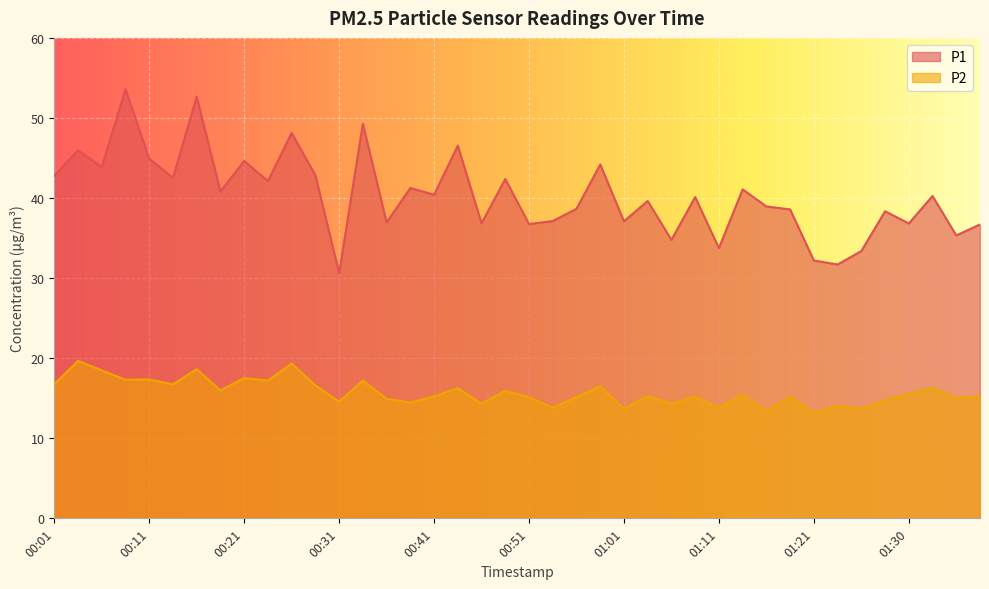

Reading left to right, list all the values displayed in this chart.

P1: 42.8	46.0	43.9	53.6	44.9	42.5	52.7	40.8	44.6	42.1	48.1	42.9	30.6	49.3	37.0	41.2	40.4	46.5	36.9	42.4	36.8	37.1	38.6	44.2	37.1	39.6	34.8	40.1	33.8	41.1	39.0	38.6	32.2	31.7	33.4	38.4	36.8	40.2	35.3	36.7
P2: 16.8	19.7	18.5	17.3	17.4	16.7	18.6	16.0	17.5	17.2	19.3	16.6	14.6	17.2	14.9	14.4	15.2	16.2	14.3	15.9	15.1	13.8	15.2	16.5	13.7	15.3	14.3	15.2	13.8	15.4	13.4	15.2	13.2	14.1	13.7	14.8	15.6	16.3	15.1	15.3